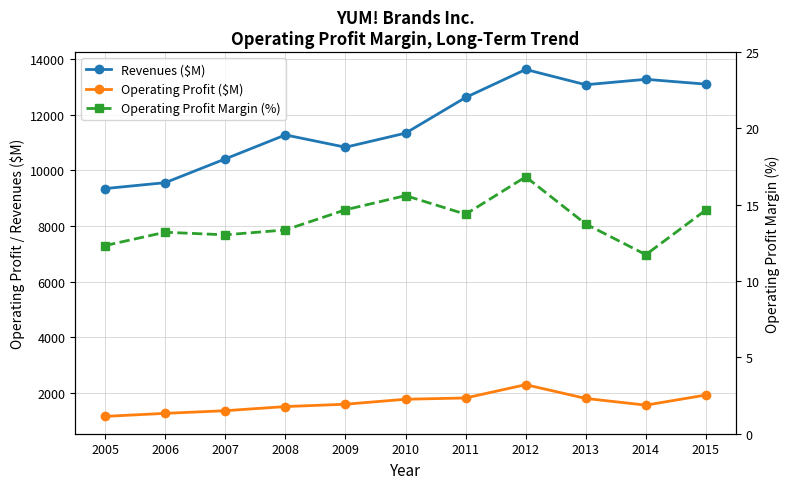

Reading left to right, extract all data points from this chart.

Revenues ($M): 9349.0	9561.0	10416.0	11279.0	10836.0	11343.0	12626.0	13633.0	13084.0	13279.0	13105.0
Operating Profit ($M): 1153.0	1262.0	1357.0	1506.0	1590.0	1769.0	1815.0	2294.0	1798.0	1557.0	1921.0
Operating Profit Margin (%): 12.3	13.2	13.0	13.4	14.7	15.6	14.4	16.8	13.7	11.7	14.7